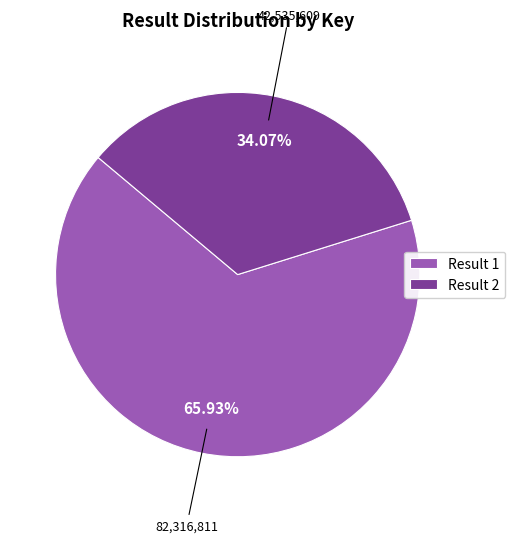

Is there any slice that represents more than half of the pie?

Yes